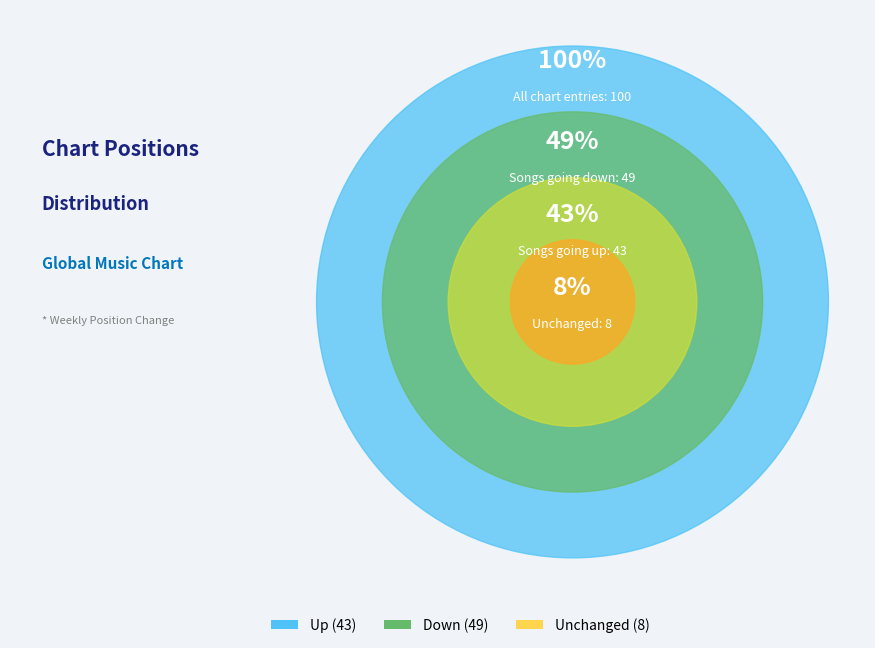

Is there a majority slice in this chart?

No